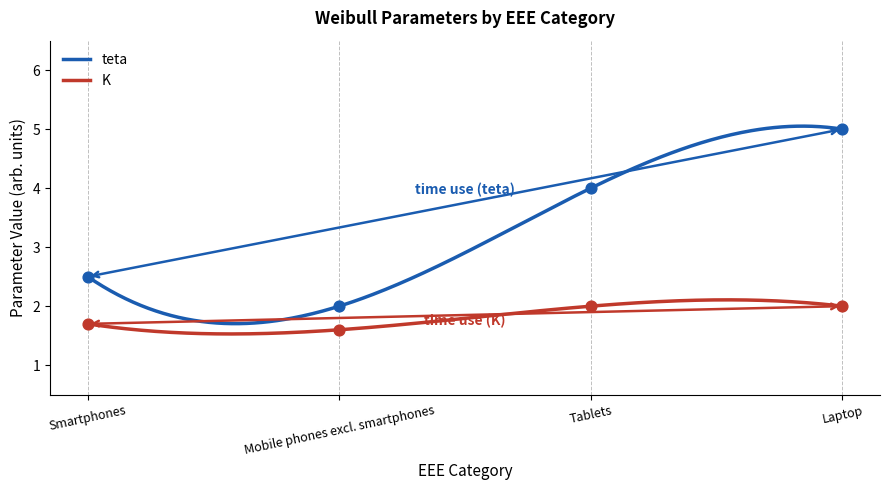

At which category is the sum across all series the highest?

Laptop